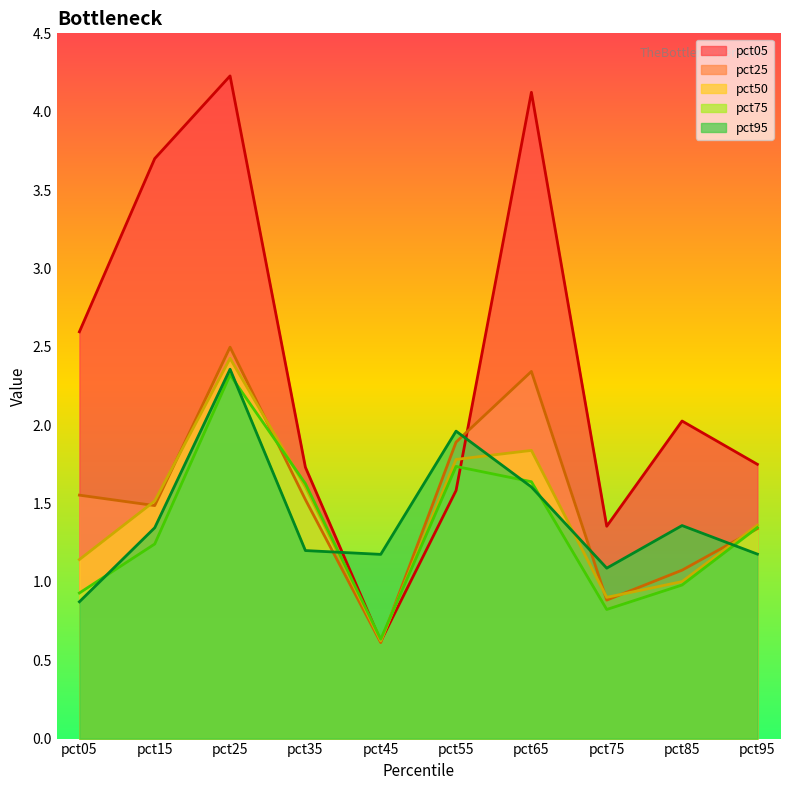

The pct95 series shows 3.4 at pct55. True or false?

False